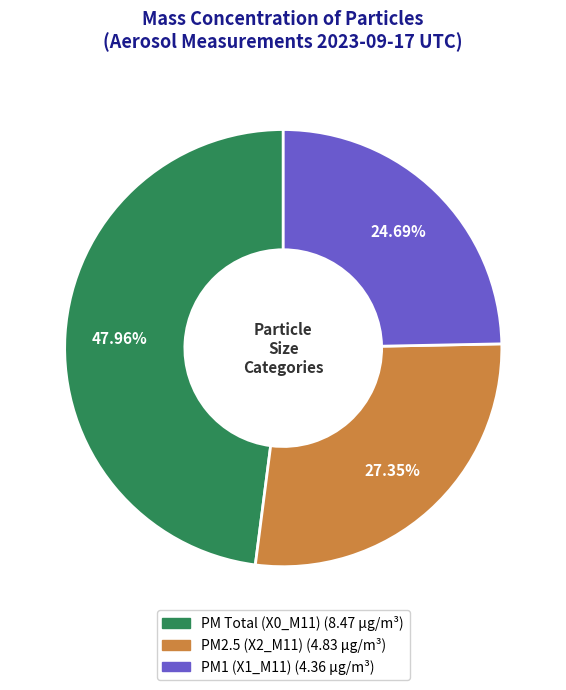

To the nearest percent, what is the average slice percentage?

33%